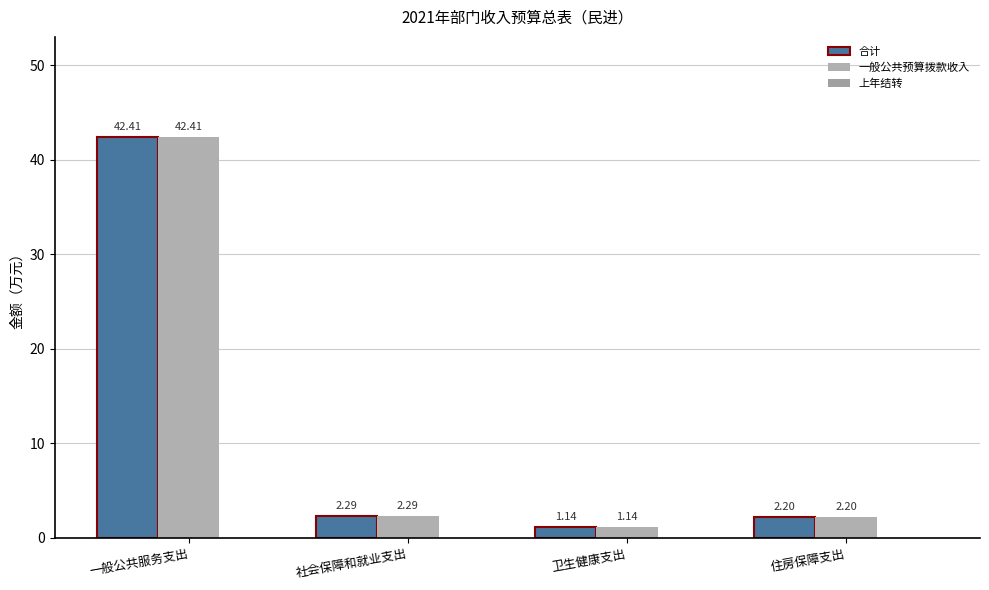

How many groups of bars are there?

4